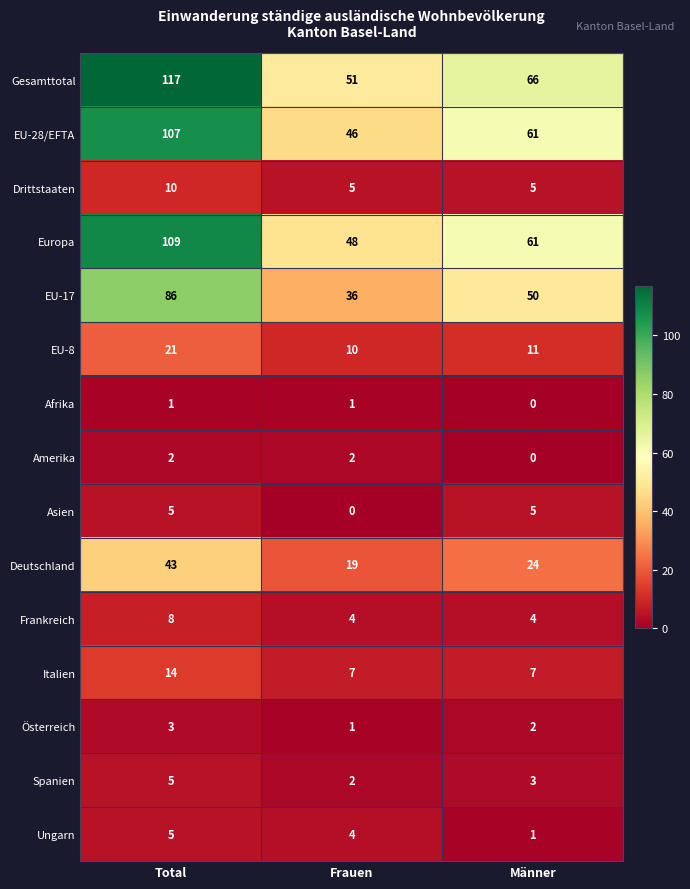

Is it true that Italien equals 11 at Männer?

False